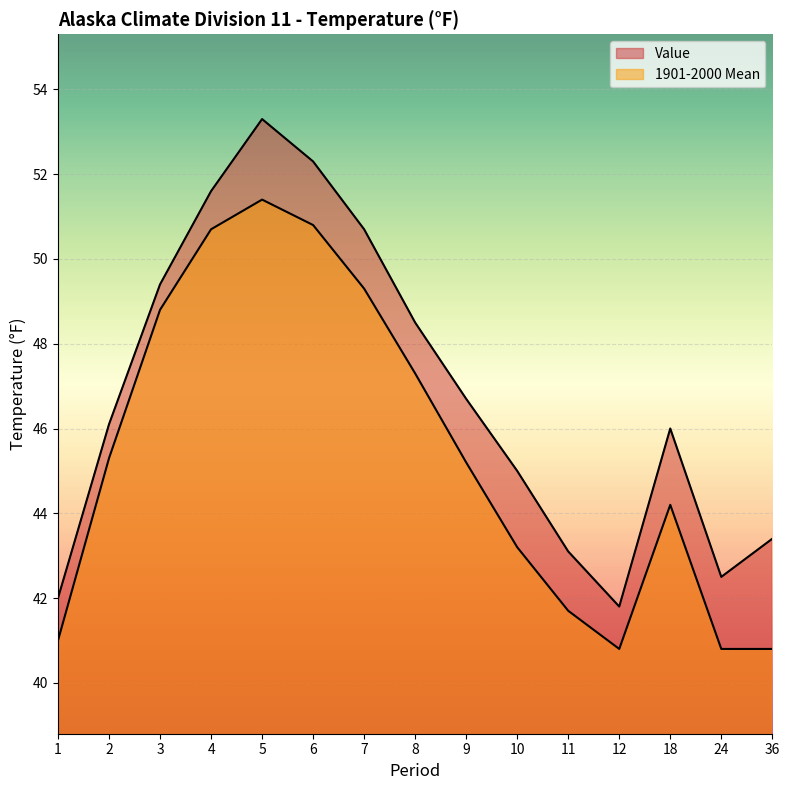

Reading left to right, transcribe all the data shown in this chart.

Value: 42.0	46.1	49.4	51.6	53.3	52.3	50.7	48.5	46.7	45.0	43.1	41.8	46.0	42.5	43.4
1901-2000 Mean: 41.0	45.3	48.8	50.7	51.4	50.8	49.3	47.3	45.2	43.2	41.7	40.8	44.2	40.8	40.8